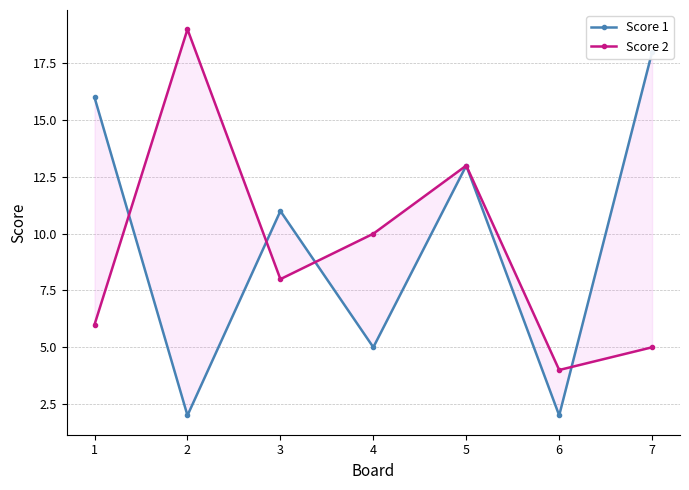

Is it true that Score 1 equals 11 at 3?

True